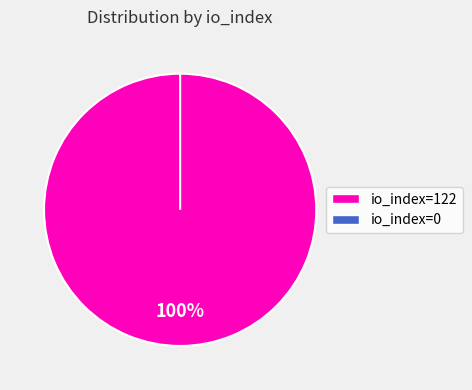

Which slice is the largest?

io_index=122